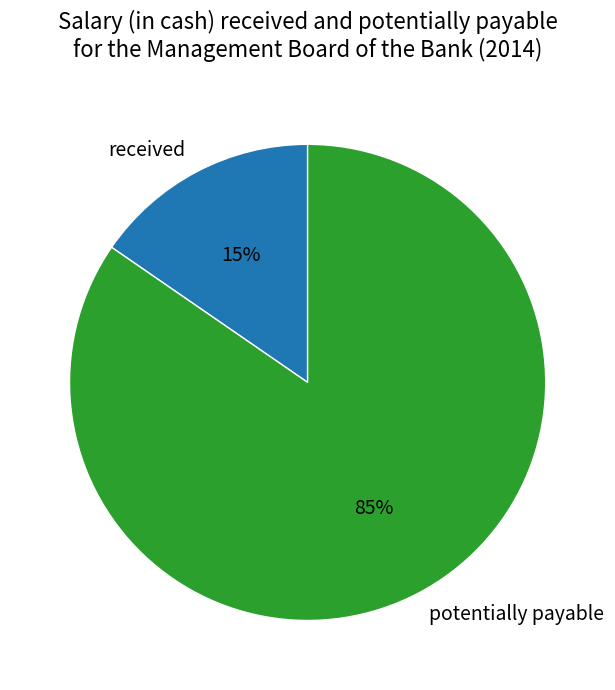

Is there a majority slice in this chart?

Yes